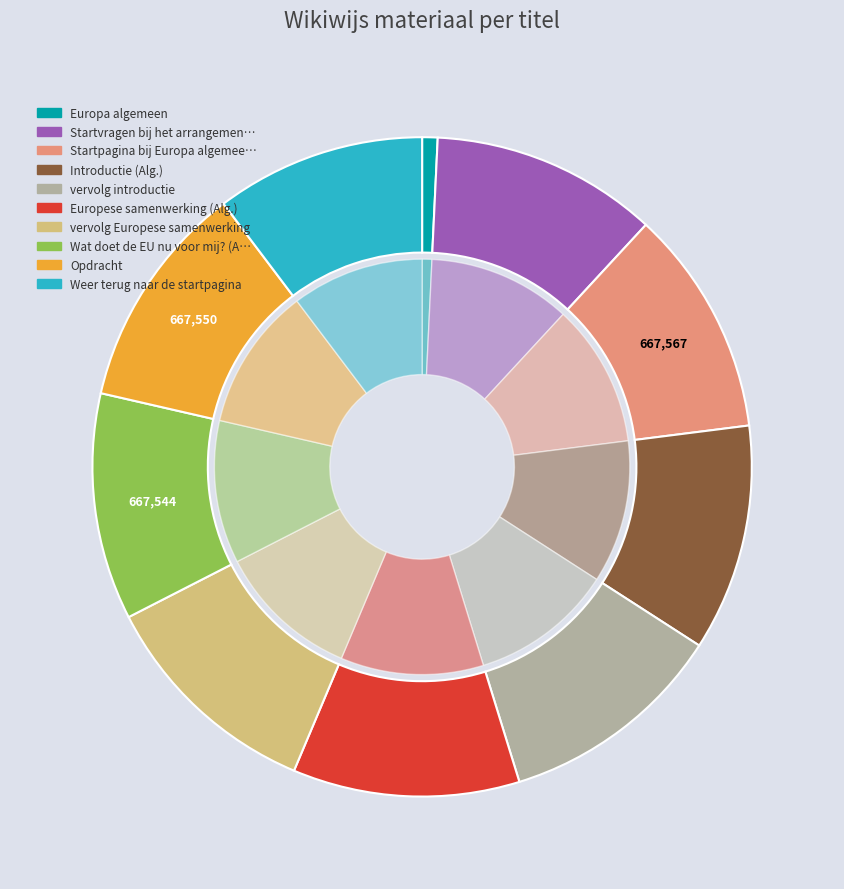

Rank the categories by value from highest to lowest.

Startpagina bij Europa algemeen, Opdracht, Wat doet de EU nu voor mij? (Alg.), vervolg Europese samenwerking, Europese samenwerking (Alg.), vervolg introductie, Introductie (Alg.), Startvragen bij het arrangement (Alg.), Weer terug naar de startpagina, Europa algemeen